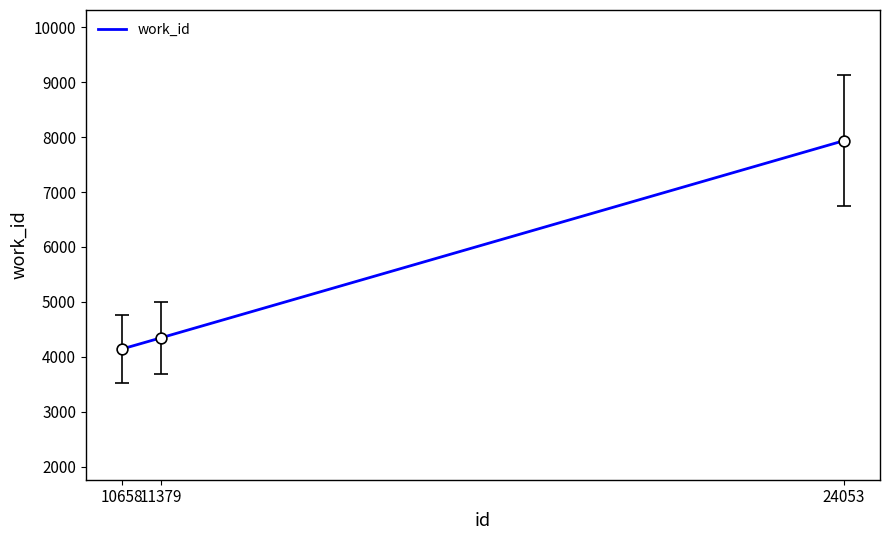

Which has a higher value, 10658 or 11379?

11379